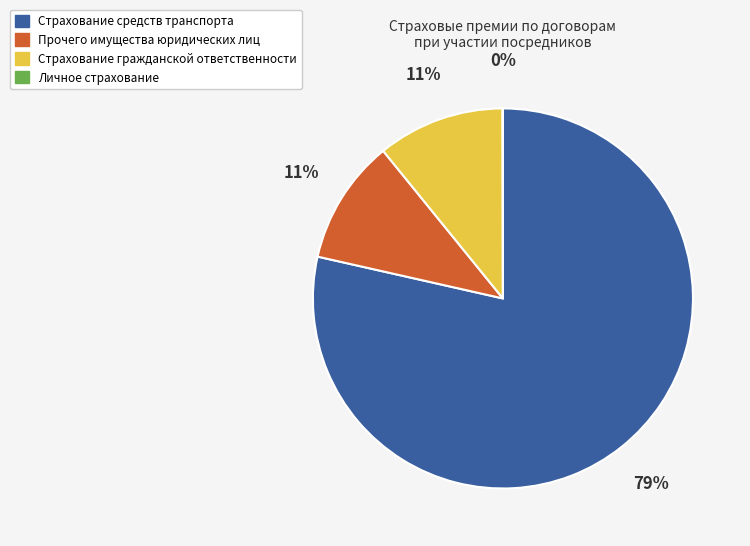

To the nearest percent, what portion does Прочего имущества юридических лиц represent?

11%